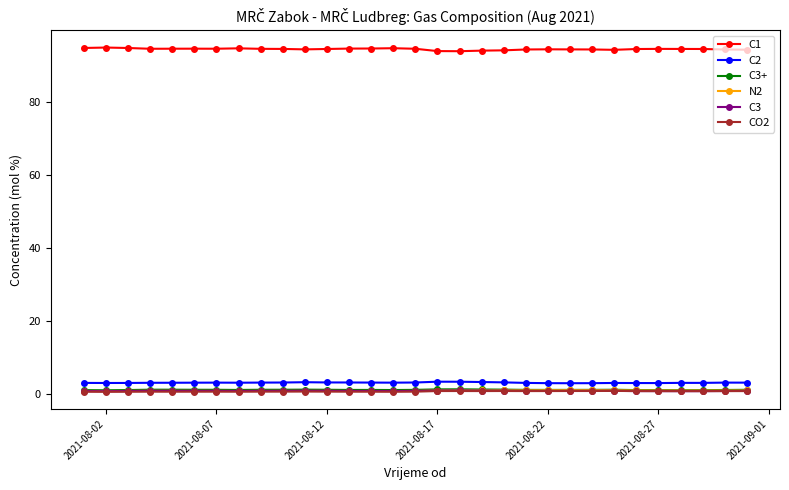

How many distinct data groups are displayed?

6